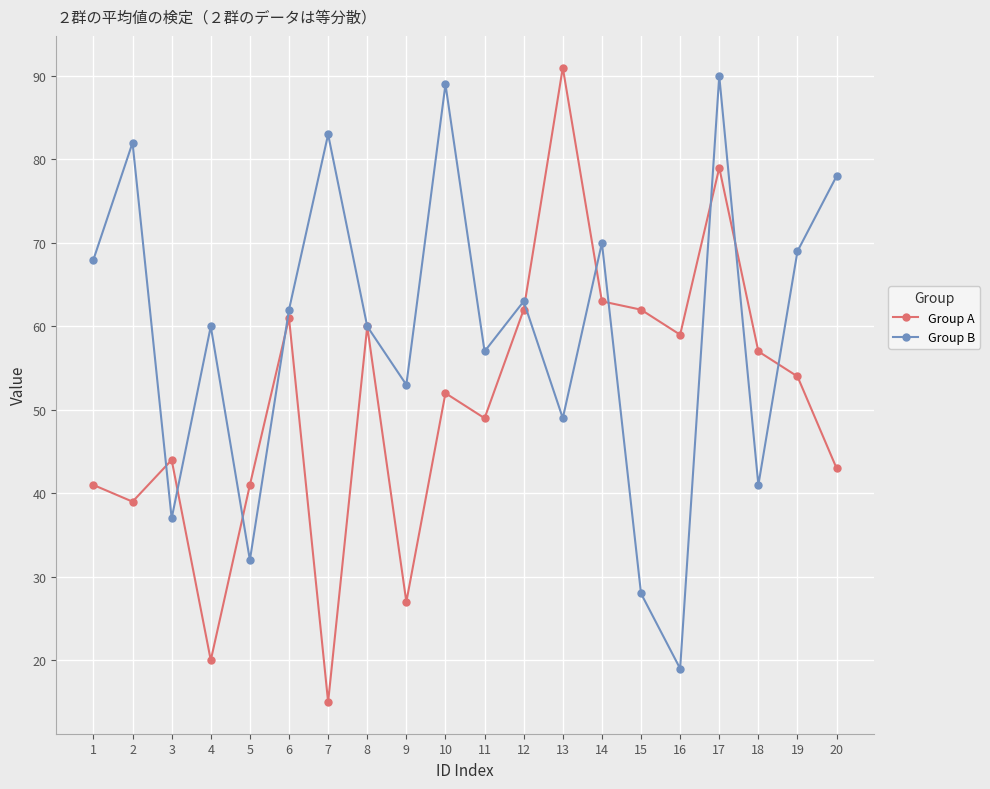

Does the chart display data point markers on the line(s)?

Yes